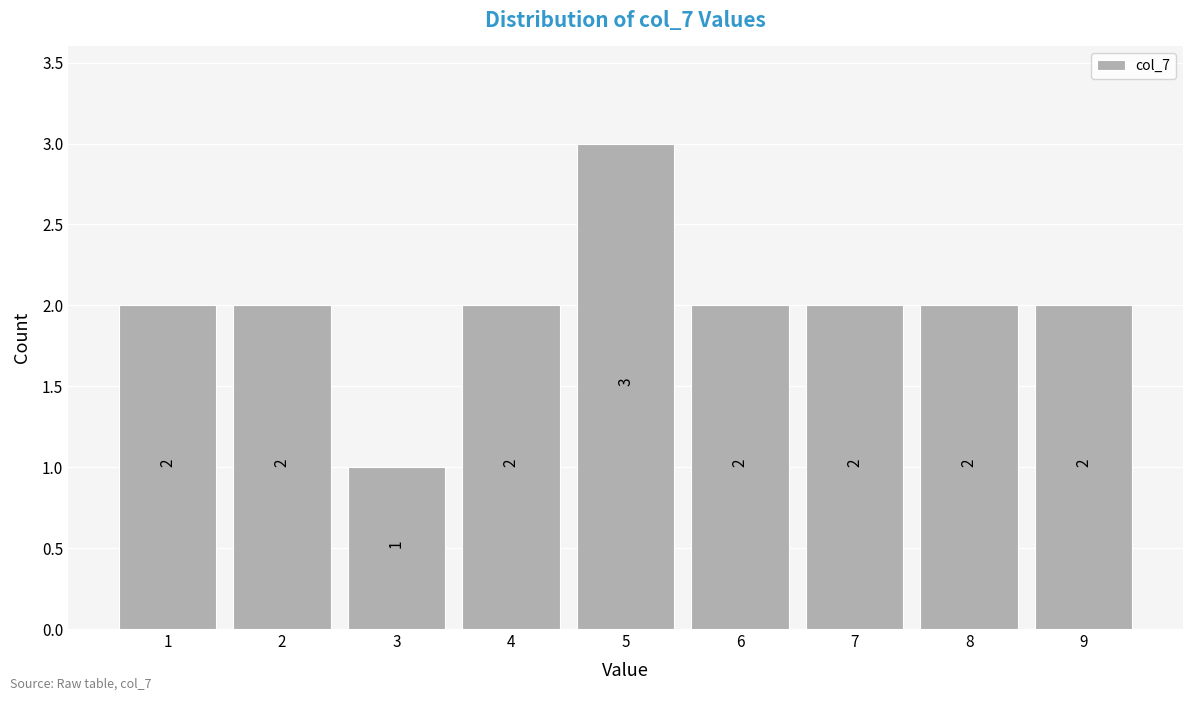

Reading left to right, what are all the values shown in this chart?

1=2	2=2	3=1	4=2	5=3	6=2	7=2	8=2	9=2